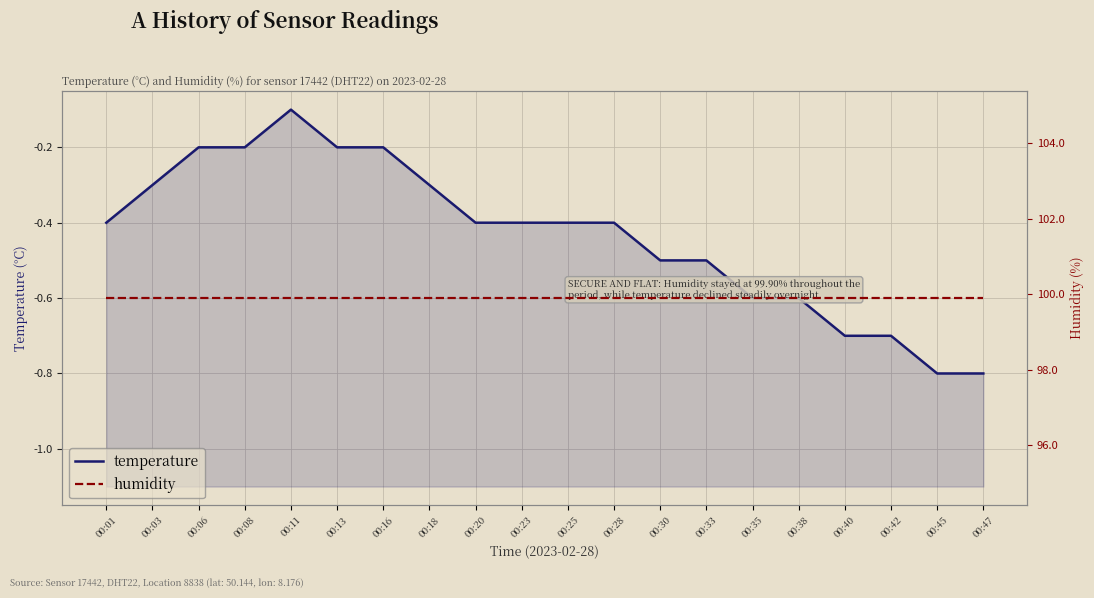

The value of temperature at 00:11 is -0.1. True or false?

True